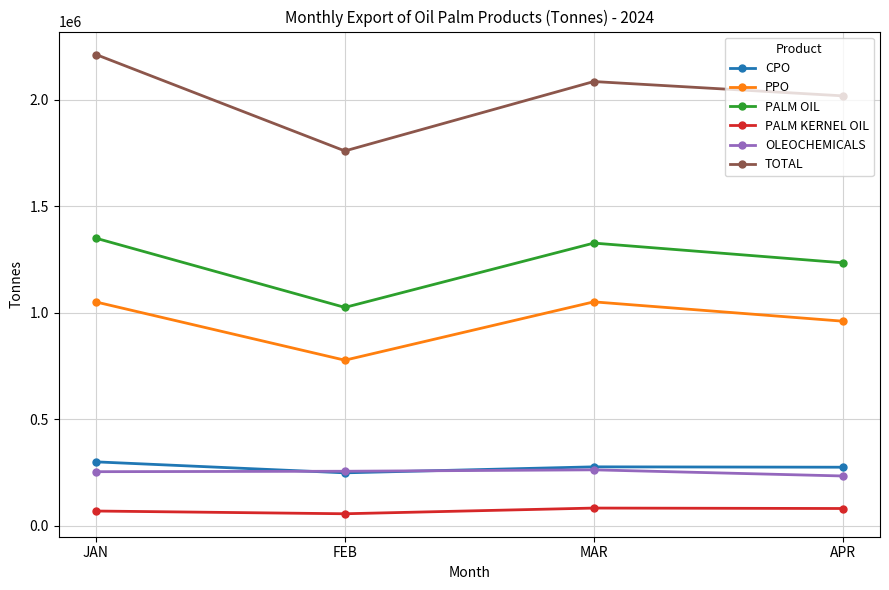

What is the total value across all series at APR?

4799891